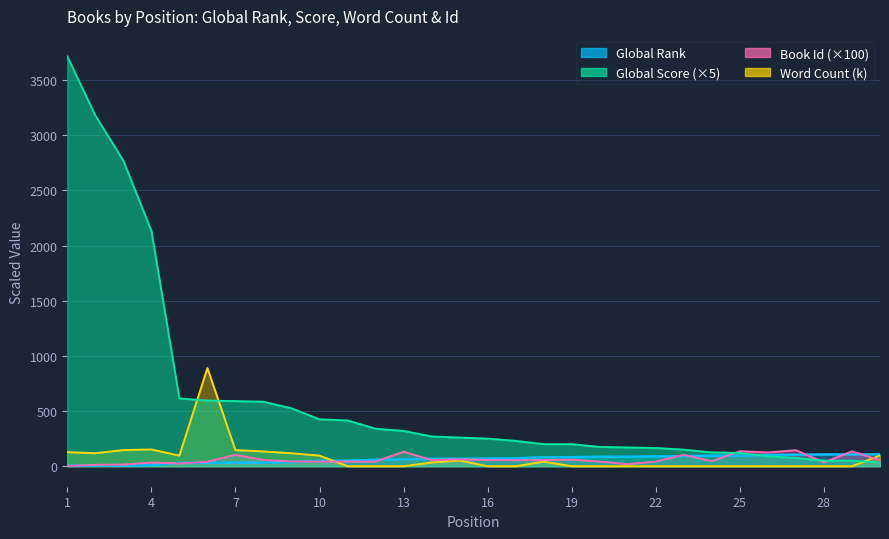

Reading right to left, transcribe all the data shown in this chart.

Global Rank: 107.6	106.8	106.7	104.6	102.6	96.3	95.7	91.2	89.6	86.4	85.4	81.8	81.7	70.9	69.0	67.3	66.6	61.5	58.5	50.2	48.8	37.0	32.0	31.9	31.7	30.5	8.7	6.5	5.5	4.7
Global Score: 35.0	50.0	50.0	75.0	90.0	120.0	125.0	150.0	165.0	170.0	175.0	200.0	200.0	230.0	250.0	260.0	270.0	320.0	340.0	415.0	425.0	525.0	585.0	590.0	595.0	615.0	2135.0	2770.0	3180.0	3715.0
Word Count: 98.0	0.0	0.0	0.0	0.0	0.0	0.0	0.0	0.0	0.0	0.0	0.0	41.0	0.0	0.0	52.0	33.6	0.0	0.0	0.0	96.0	118.0	134.0	146.0	890.0	96.0	152.0	146.5	118.0	128.0
Id: 54.9	135.3	34.5	145.6	124.7	136.1	45.6	103.4	42.3	19.3	42.5	59.1	55.9	54.1	56.8	62.6	56.1	131.6	41.4	41.3	42.0	42.6	56.5	103.2	41.3	25.0	33.4	14.8	12.9	2.8